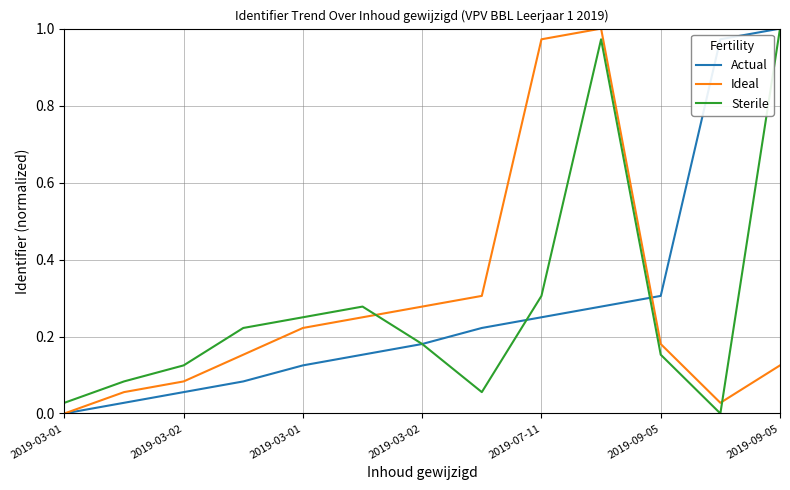

How many times do Ideal and Sterile cross each other?

2